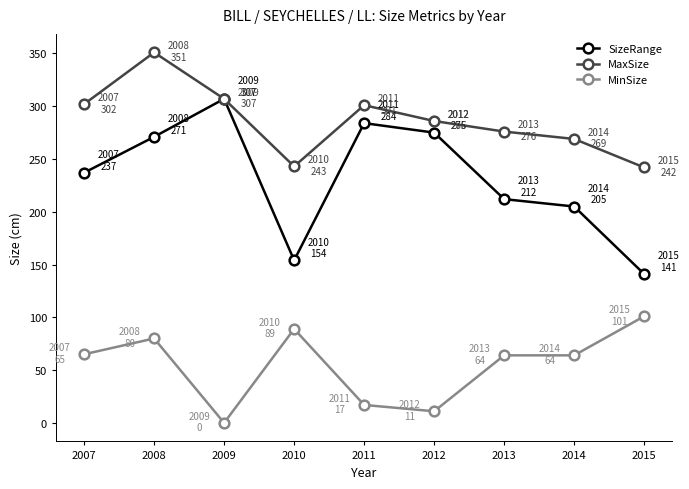

What is the greatest value displayed?

351